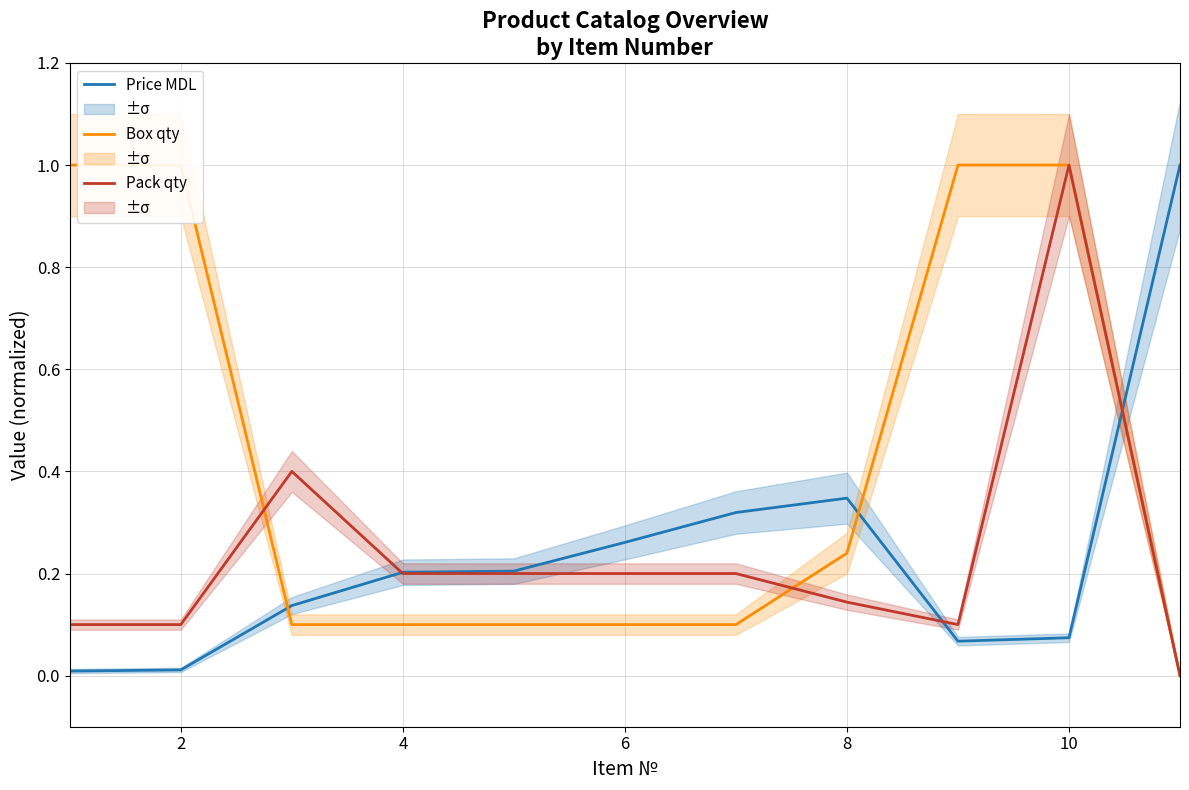

True or false: Box qty (norm) has more than 2 interior local peaks.

False